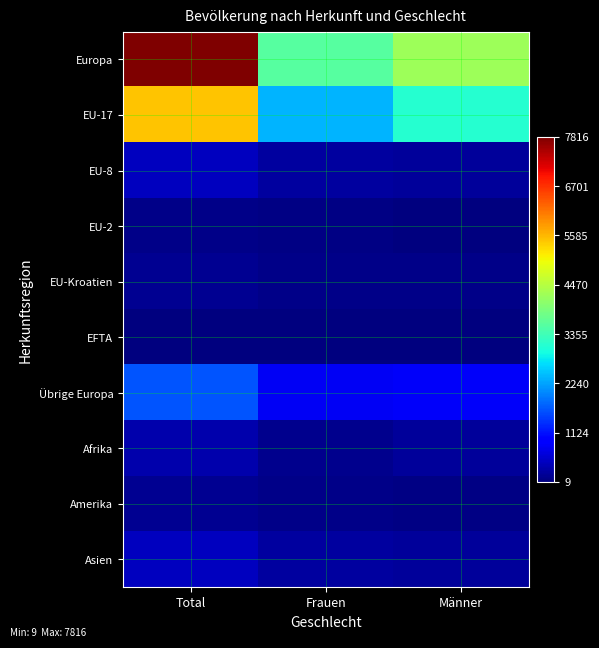

Which category has the lowest value across all series?

Männer